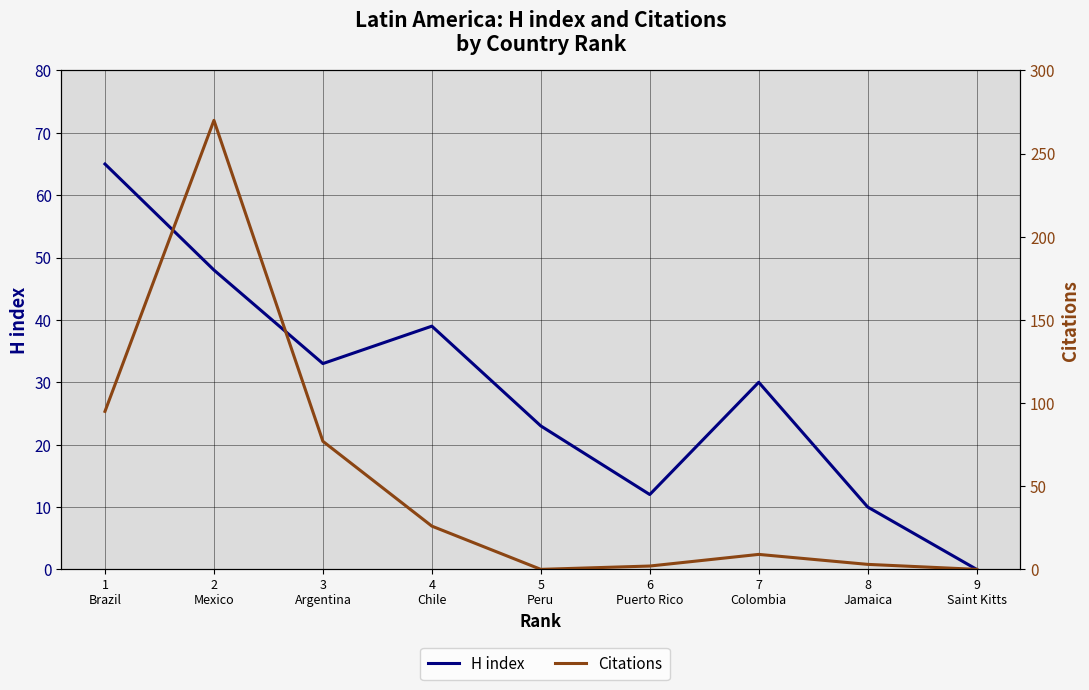

Between 4
Chile and 6
Puerto Rico, which series saw the biggest shift?

H index